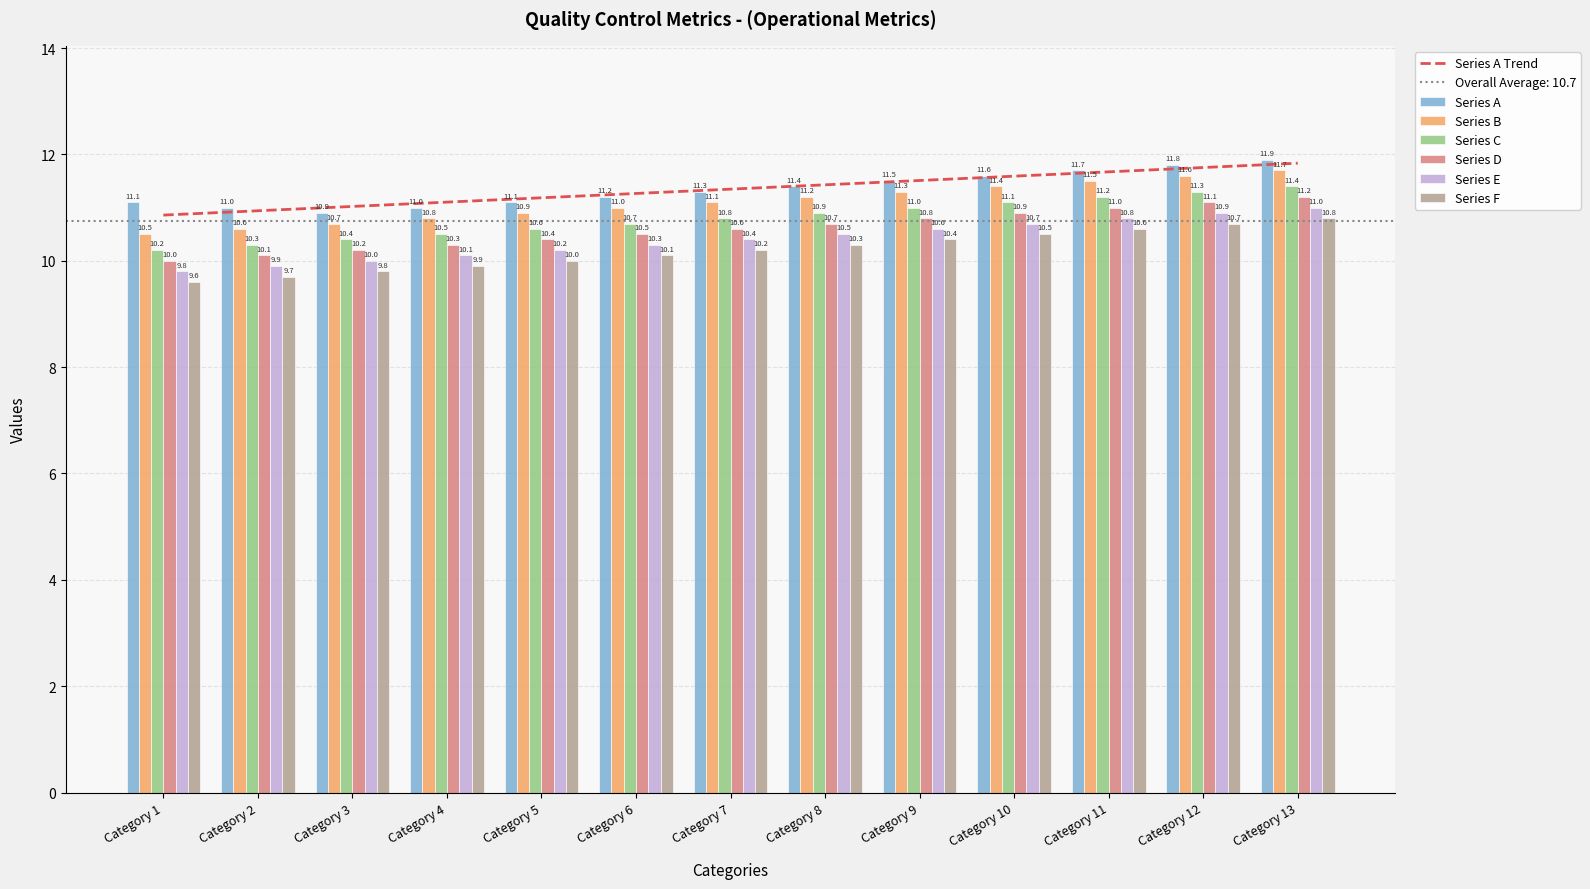

What is the maximum value for Series A Trend?

11.8